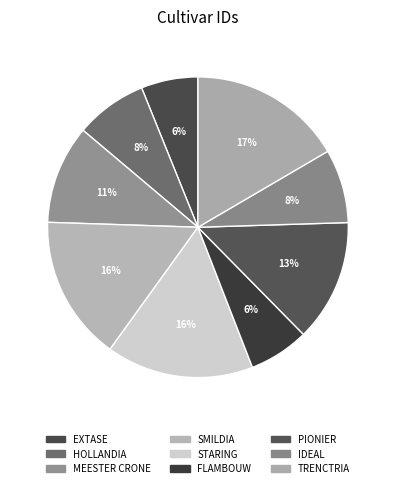

Is it true that HOLLANDIA is 1% of the pie?

False